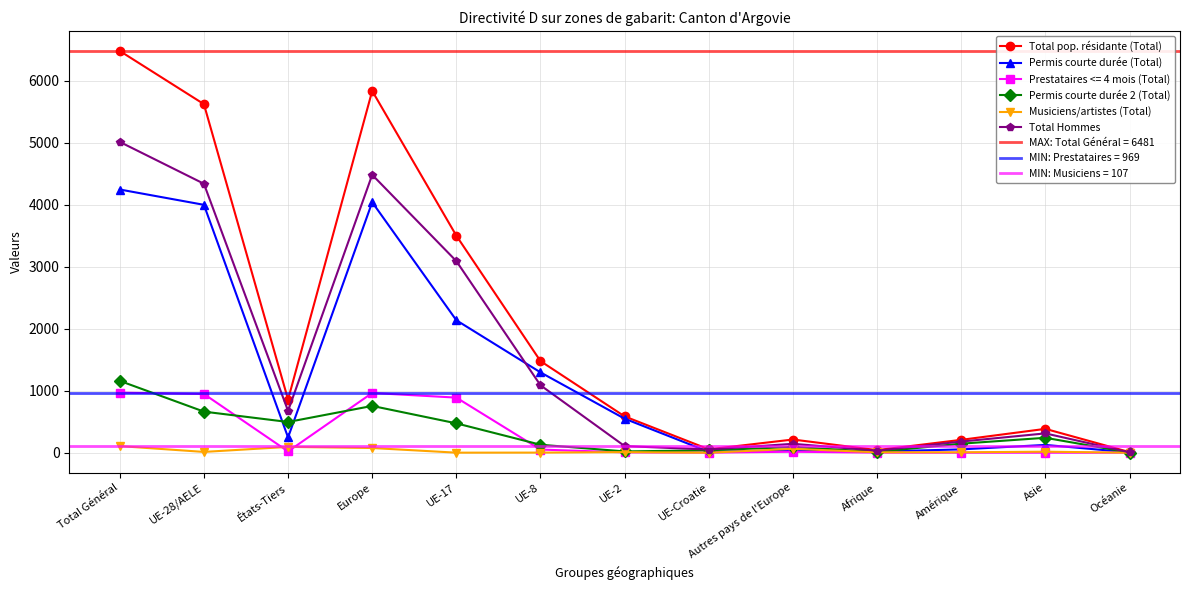

List the labels in order of Permis courte durée 2 (Total) value, smallest first.

Océanie, Afrique, UE-2, UE-Croatie, Autres pays de l'Europe, UE-8, Amérique, Asie, UE-17, États-Tiers, UE-28/AELE, Europe, Total Général